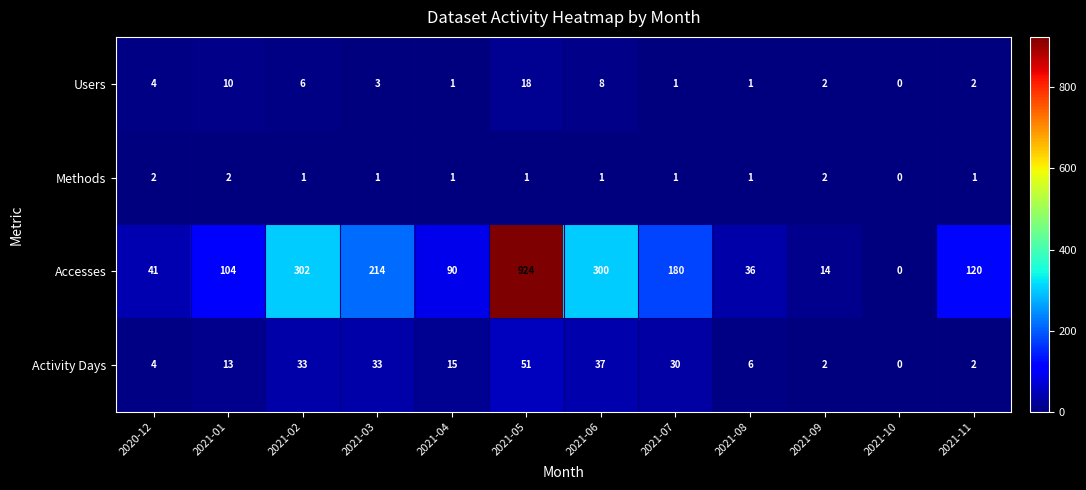

At 2021-03, list the series in order from largest to smallest.

Accesses, Activity Days, Users, Methods